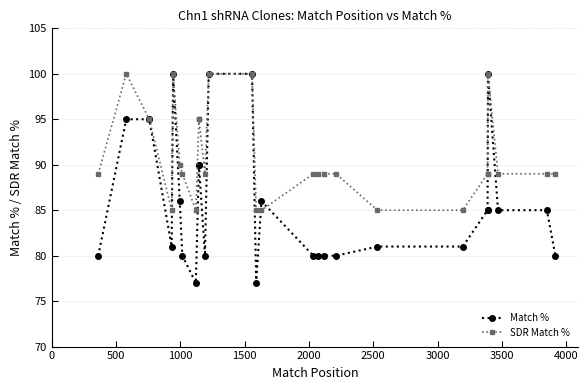

How many lines are shown in the chart?

2